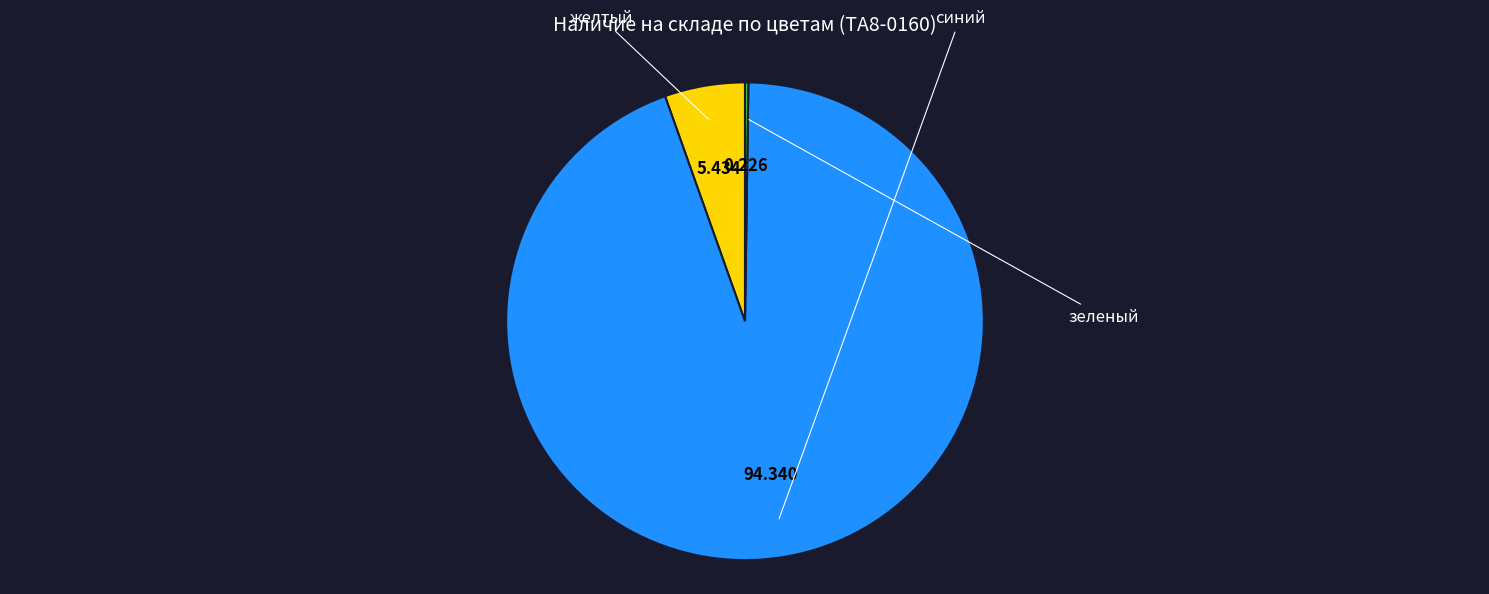

Which slice is the largest?

синий